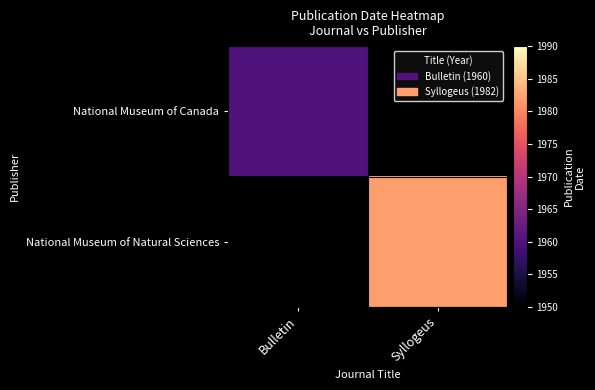

What is the maximum value for National Museum of Canada?

1960.0